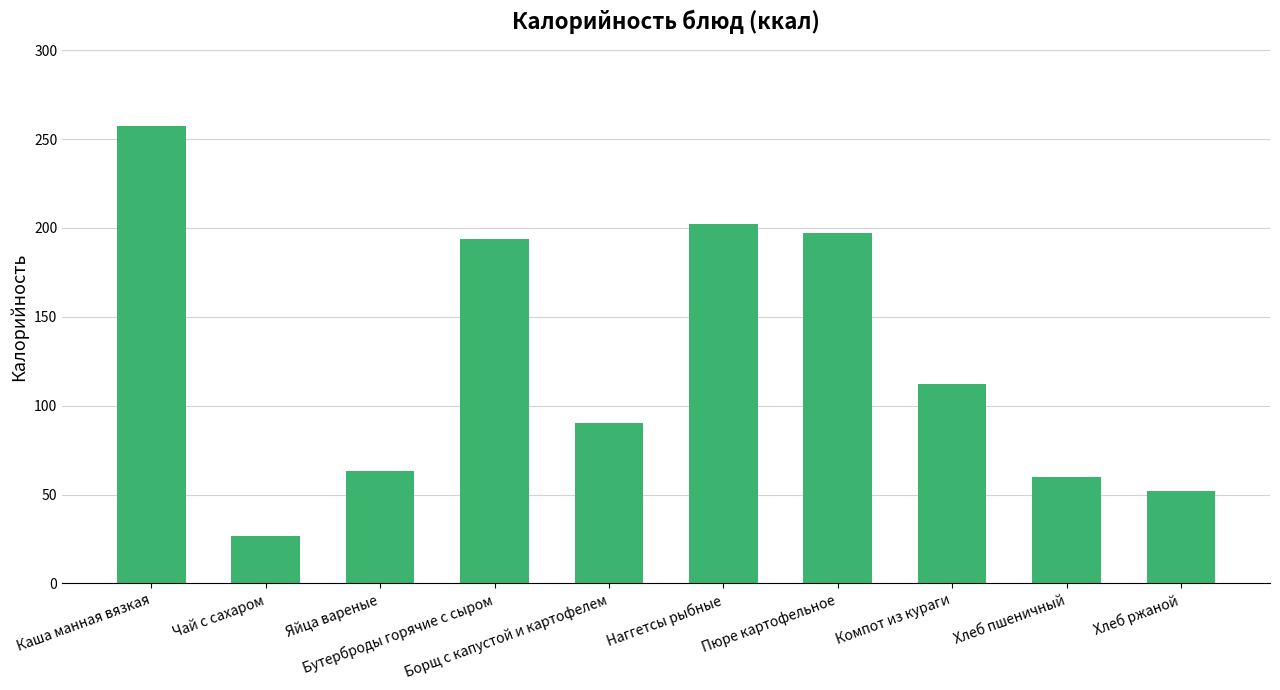

What is the change in value from Наггетсы рыбные to Пюре картофельное?

-4.8